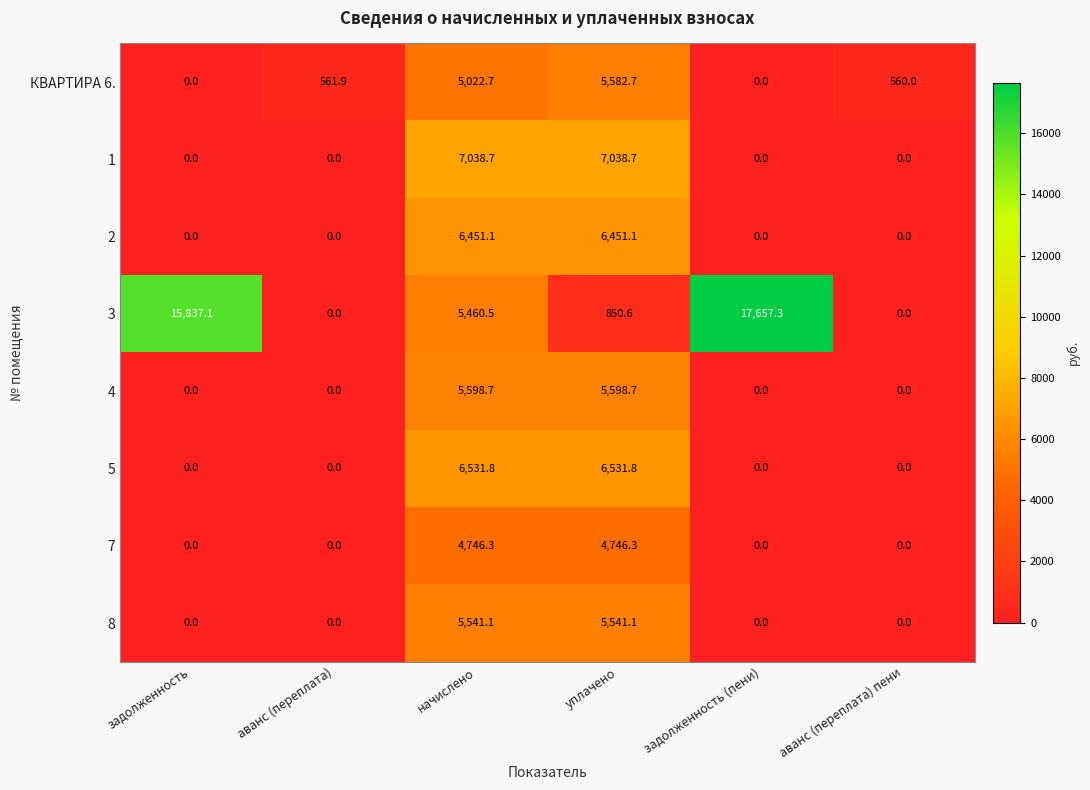

How many series are shown in this chart?

8